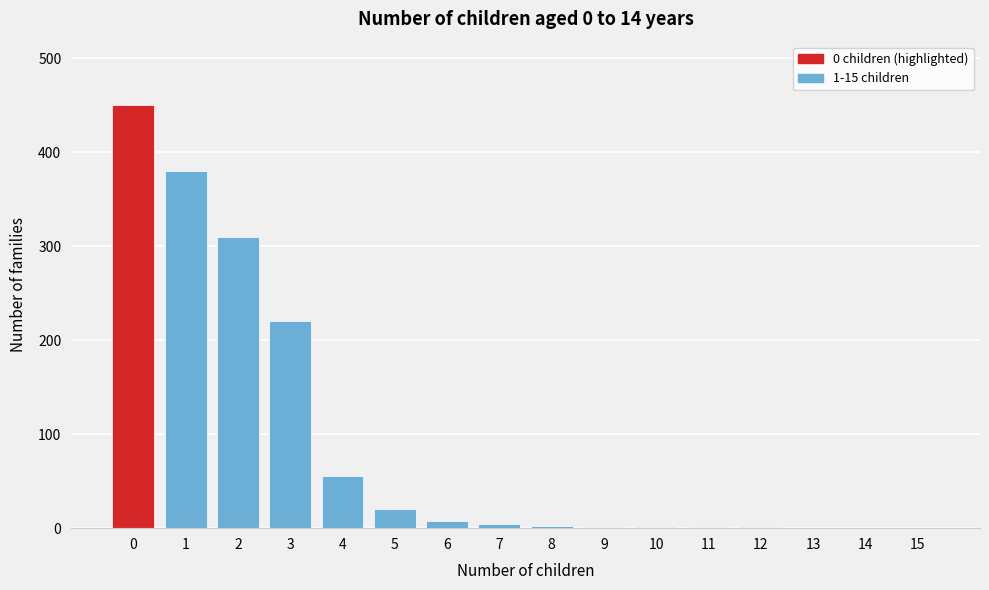

What is the sum of all values?

1453